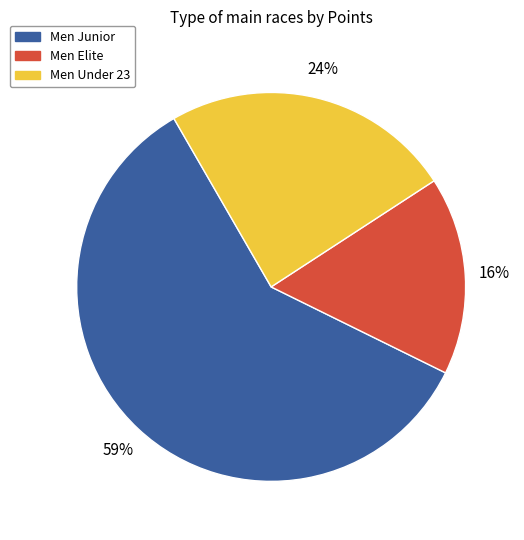

To the nearest percent, what is the difference between the largest and smallest slice percentages?

43%